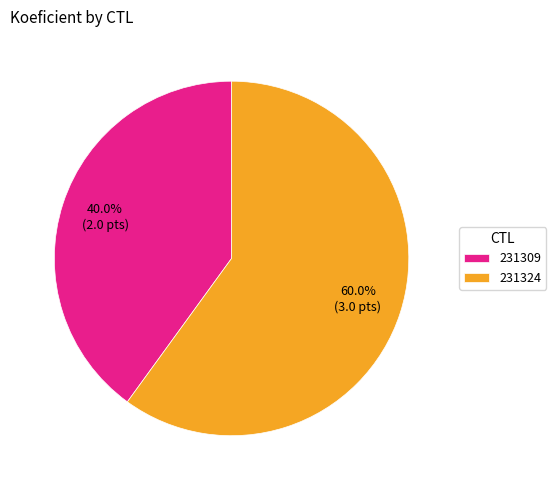

Is the sum of 231324 and 231309 greater than half?

Yes